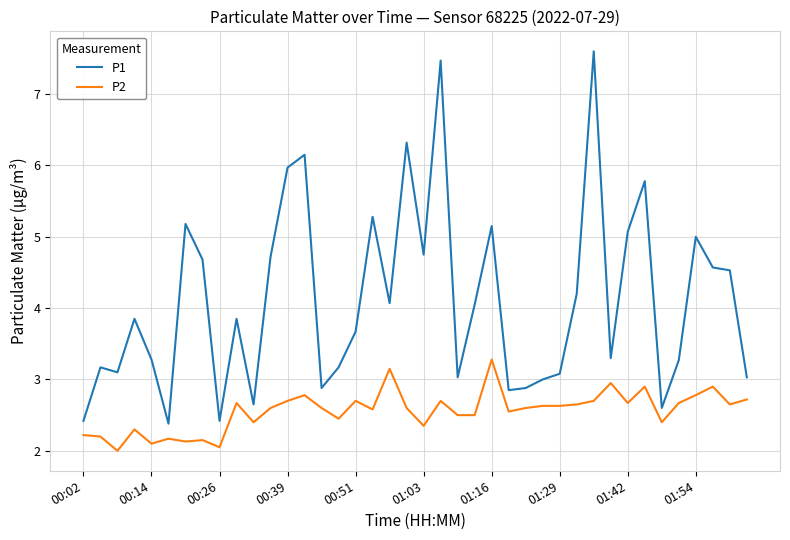

How many lines are shown in the chart?

2